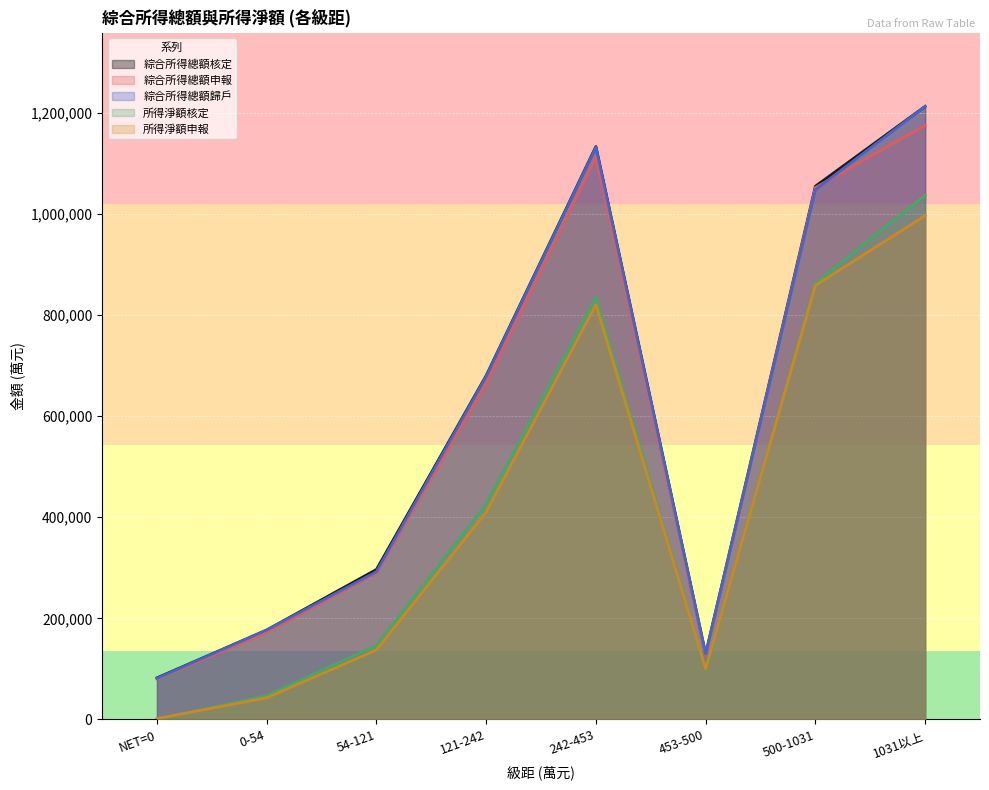

How many lines are shown in the chart?

5